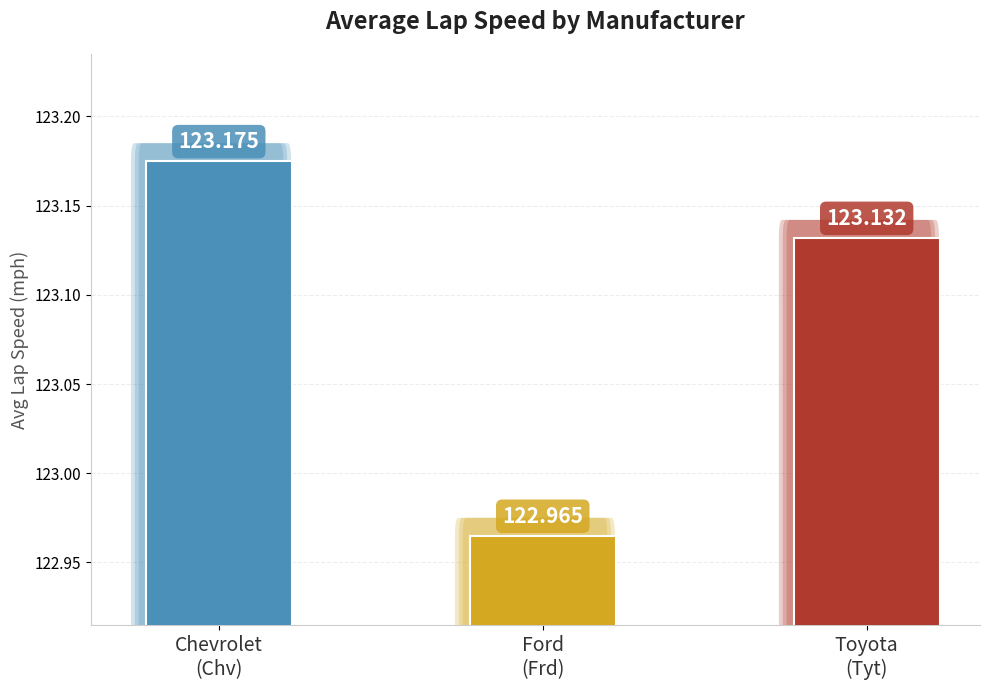

At which category does the chart reach its minimum across all series?

Ford
(Frd)